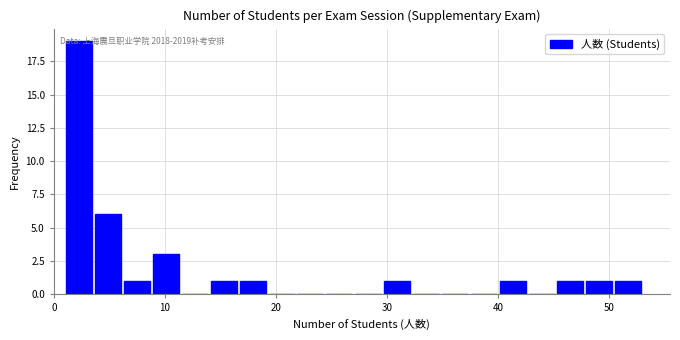

Around what value on the x-axis is the tallest bar? Give the approximate position of its centre, as read against the axis.

2